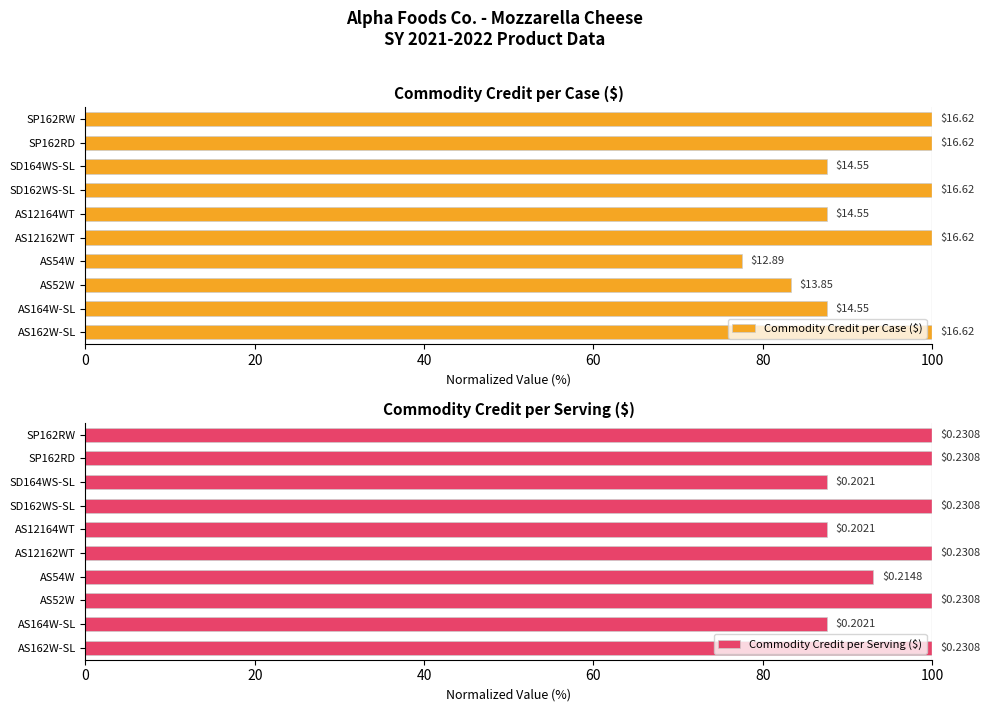

What position from the left is AS164W-SL?

2